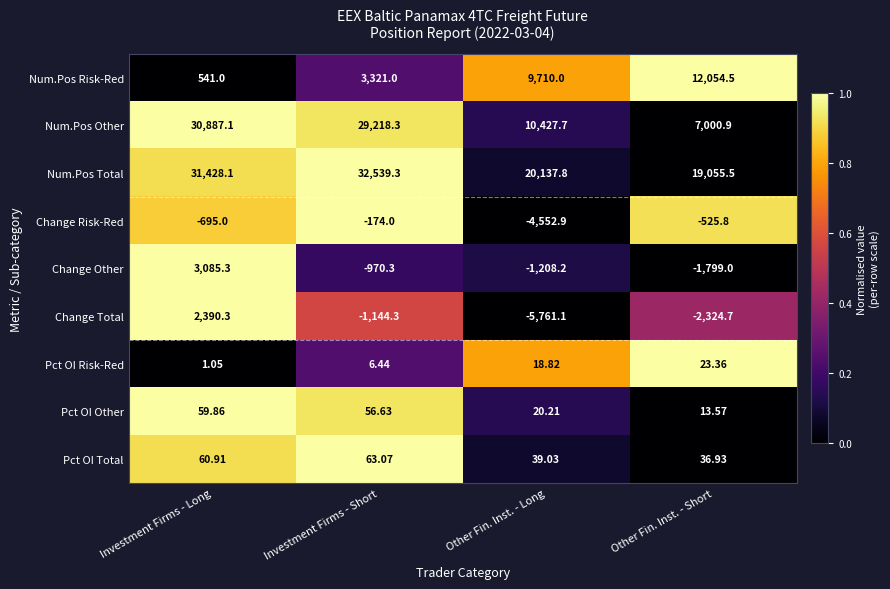

At which category is the sum across all series the highest?

Investment Firms - Long